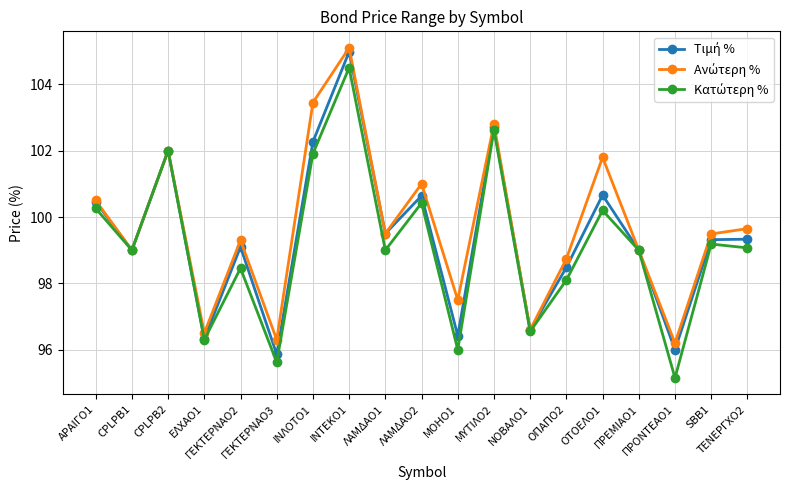

What is the label of the 13th point from the right?

ΙΝΛΟΤΟ1